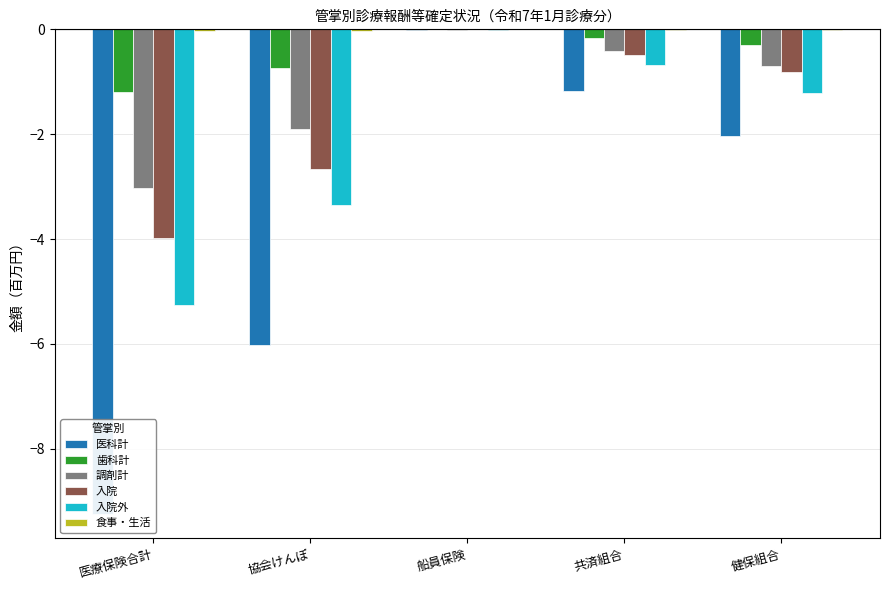

Reading left to right, what are all the values shown in this chart?

医科計: -9.2	-6.0	-0.0	-1.2	-2.0
歯科計: -1.2	-0.7	-0.0	-0.2	-0.3
調剤計: -3.0	-1.9	-0.0	-0.4	-0.7
入院: -4.0	-2.7	-0.0	-0.5	-0.8
入院外: -5.3	-3.4	-0.0	-0.7	-1.2
食事・生活: -0.0	-0.0	-0.0	-0.0	-0.0